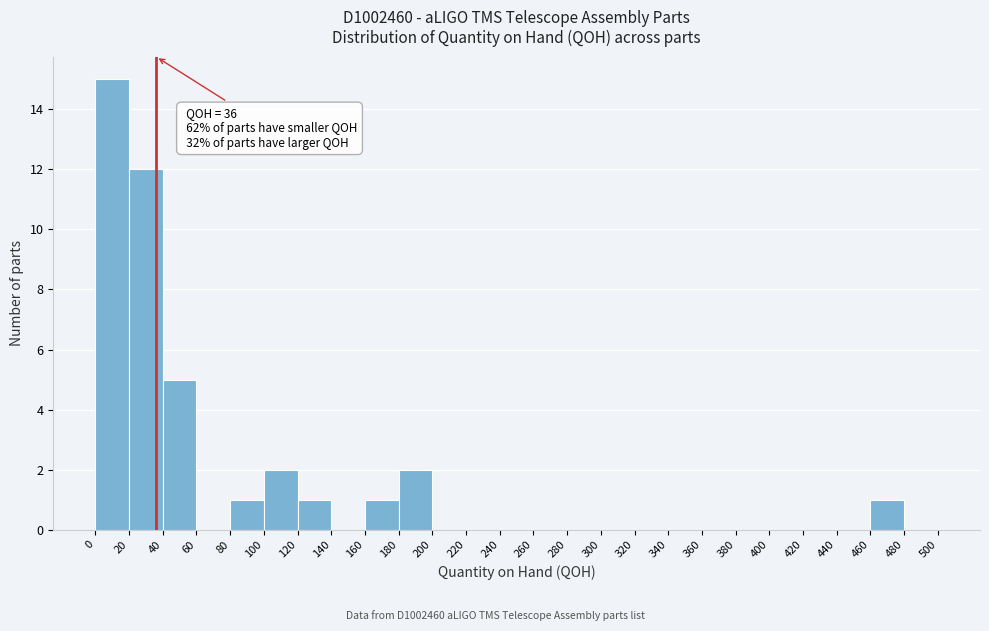

Which range on the x-axis has the tallest bar?

0 to 20